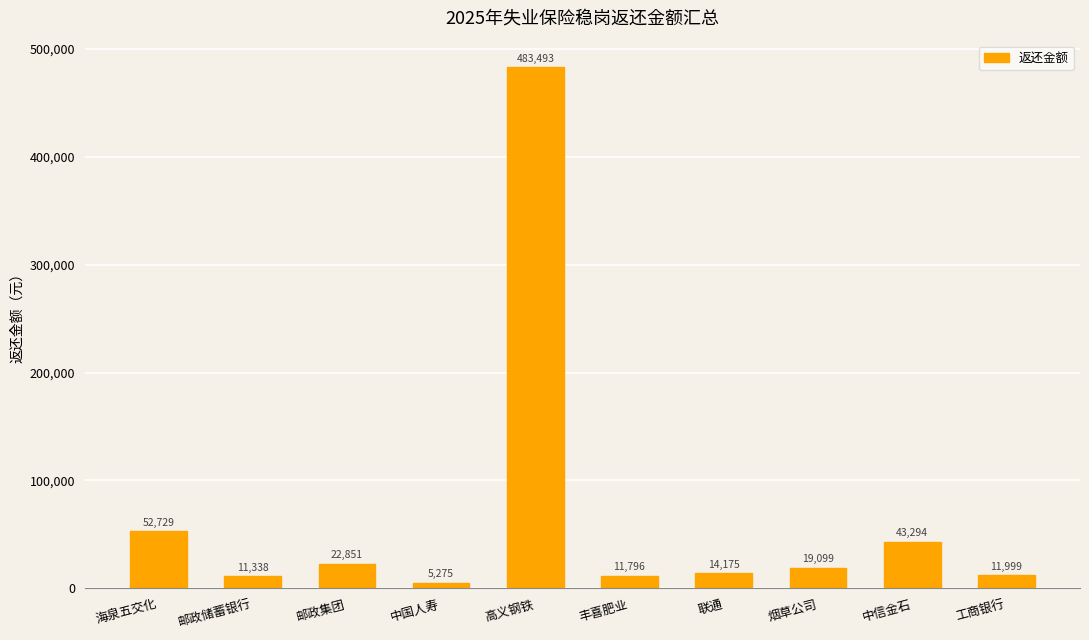

What is the label of the 10th bar from the left?

工商银行